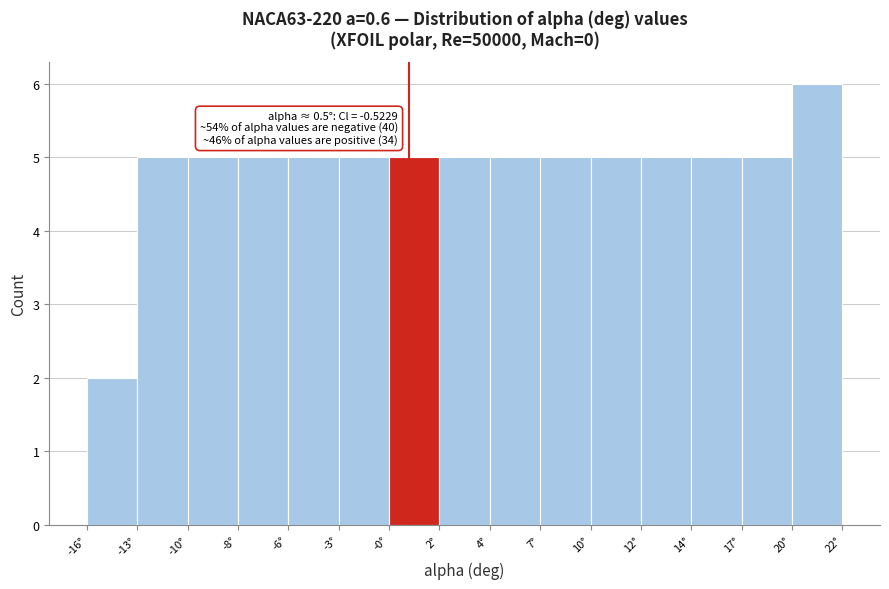

Reading right to left, list all the values displayed in this chart.

6	5	5	5	5	5	5	5	5	5	5	5	5	5	2